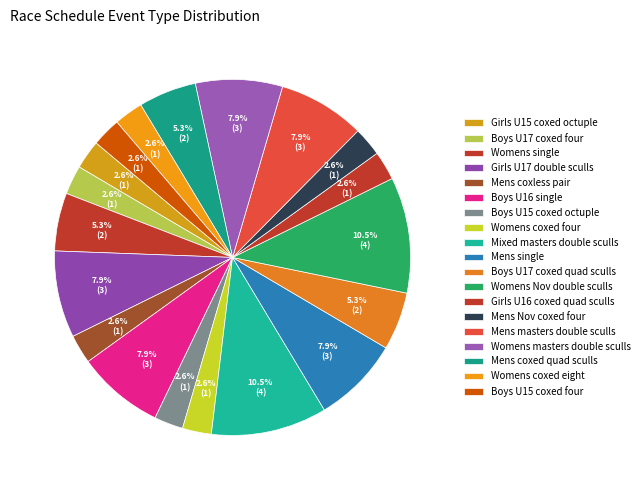

How many slices are in this pie chart?

19